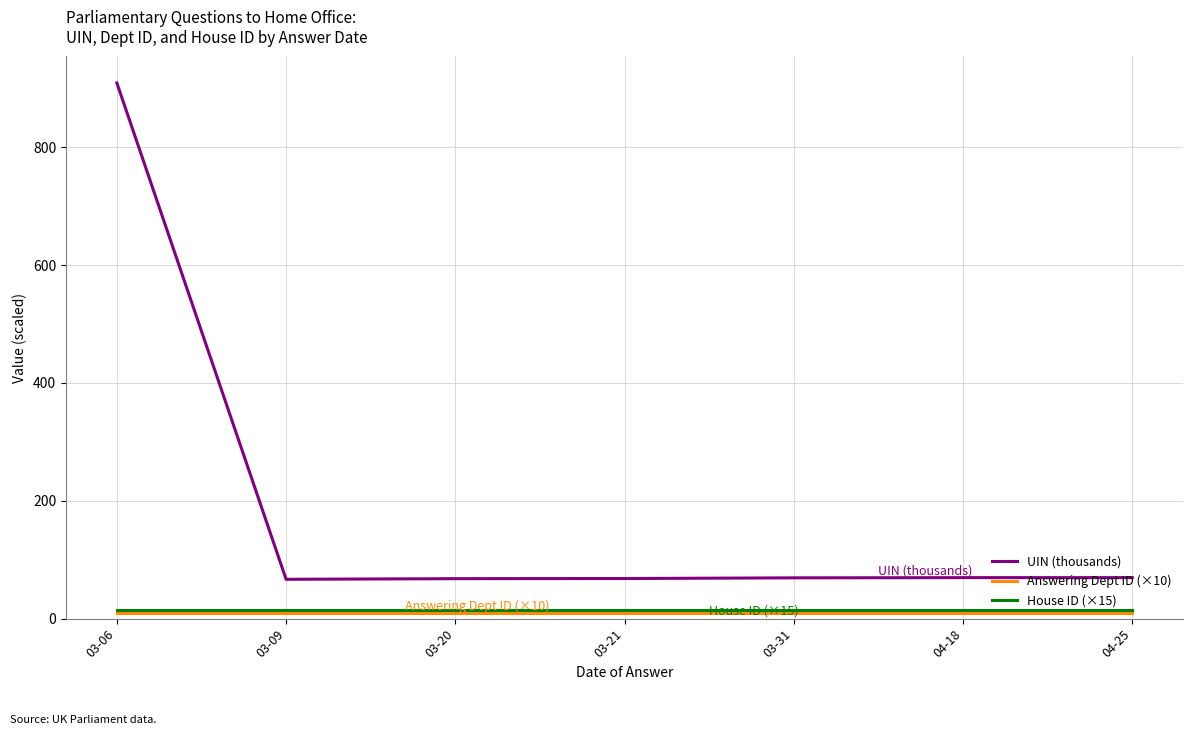

What is the maximum value shown in the chart?

909.1